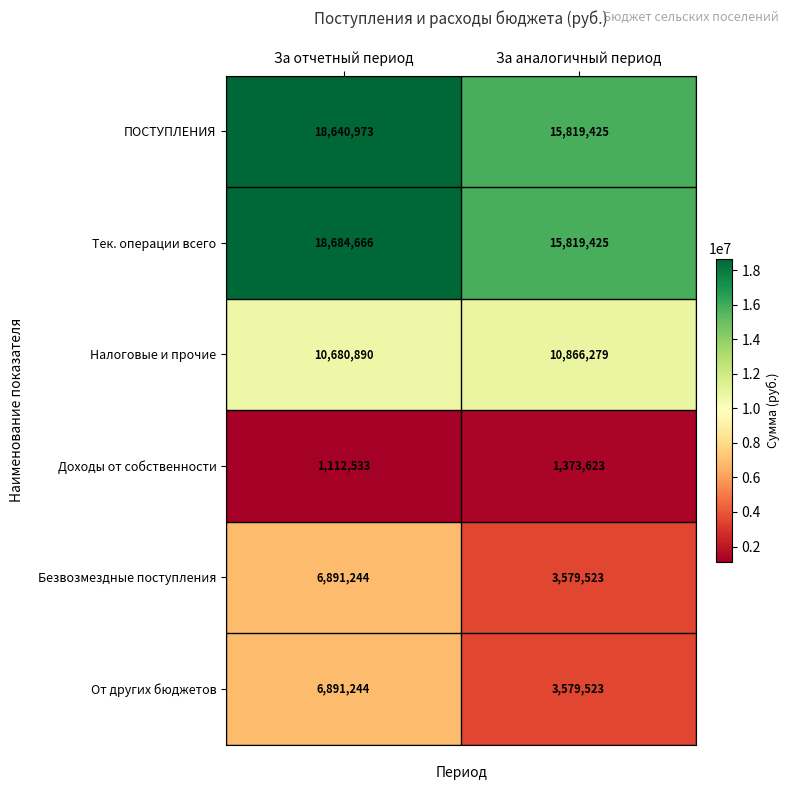

What is the minimum value shown in the chart?

1112533